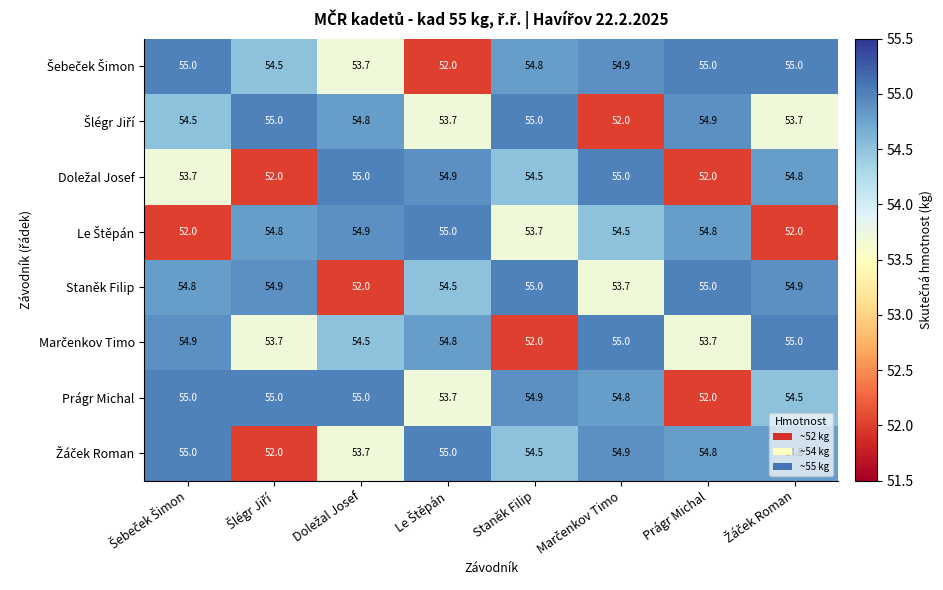

What is the spread (max minus min) of values at Prágr Michal?

3.0